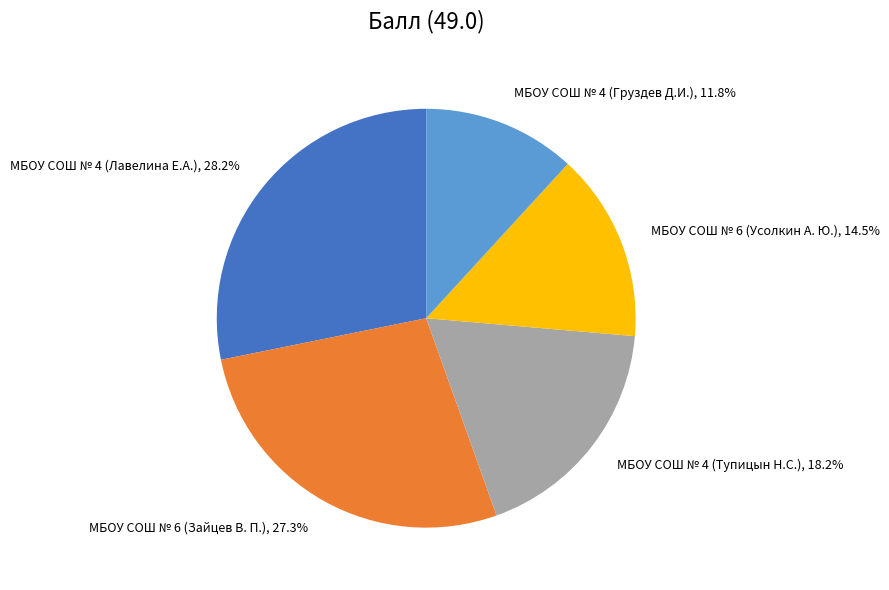

How many slices are in this pie chart?

5